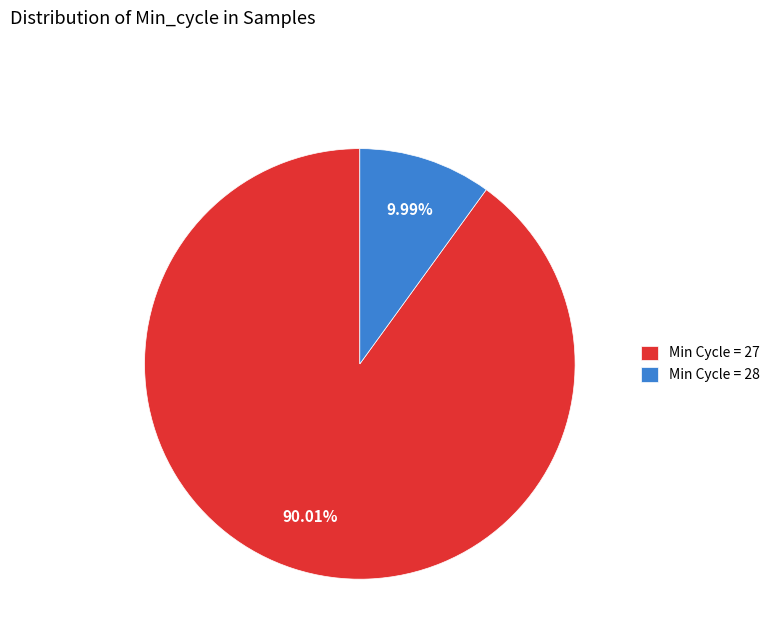

Does any single category account for the majority?

Yes